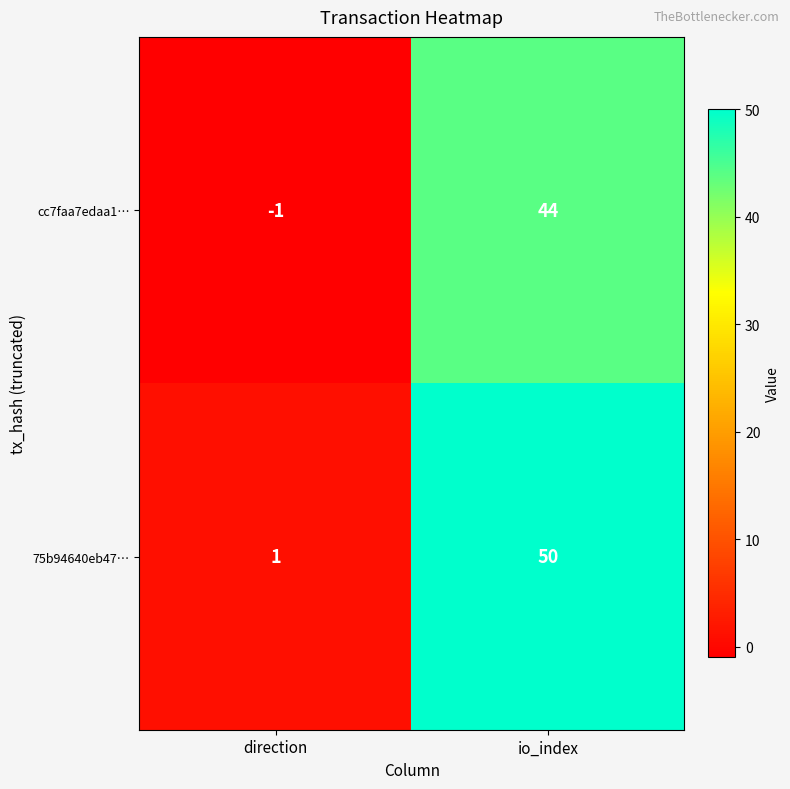

What is the sum of the cc7faa7edaa1… values at direction and io_index?

43